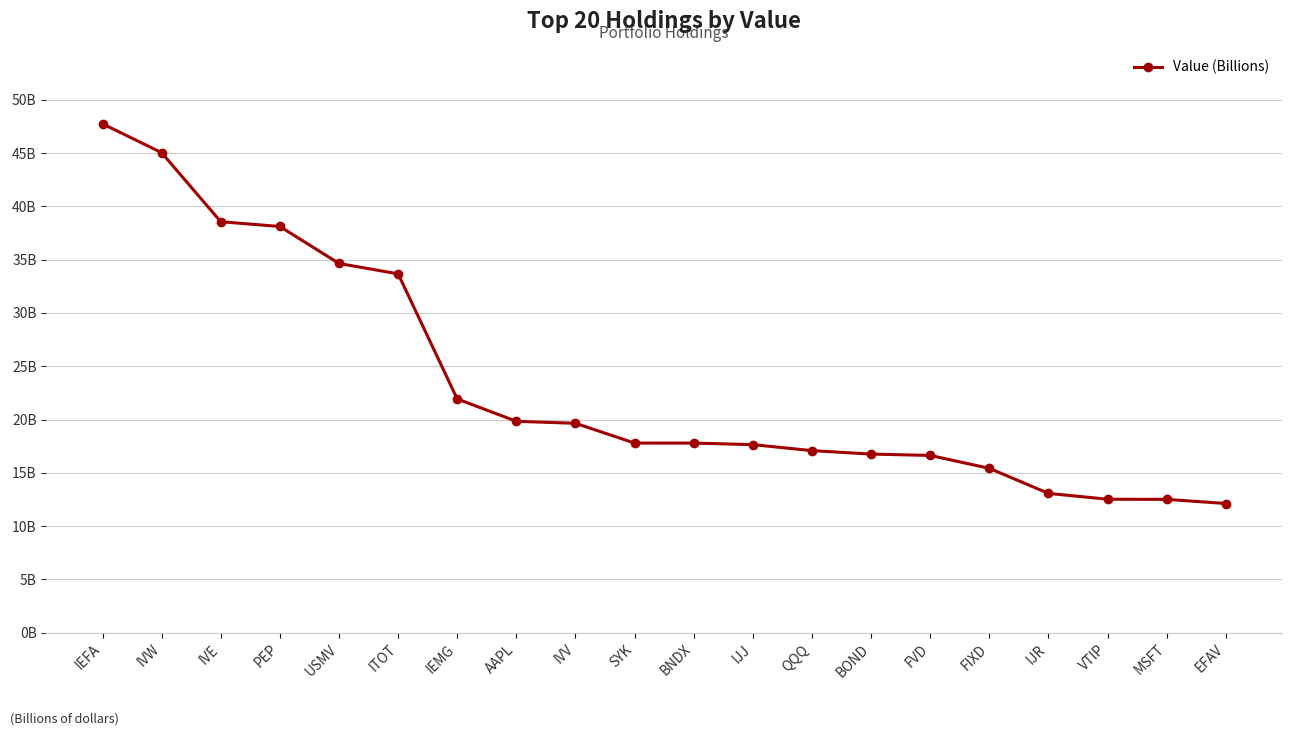

At which category does the chart reach its peak across all series?

IEFA